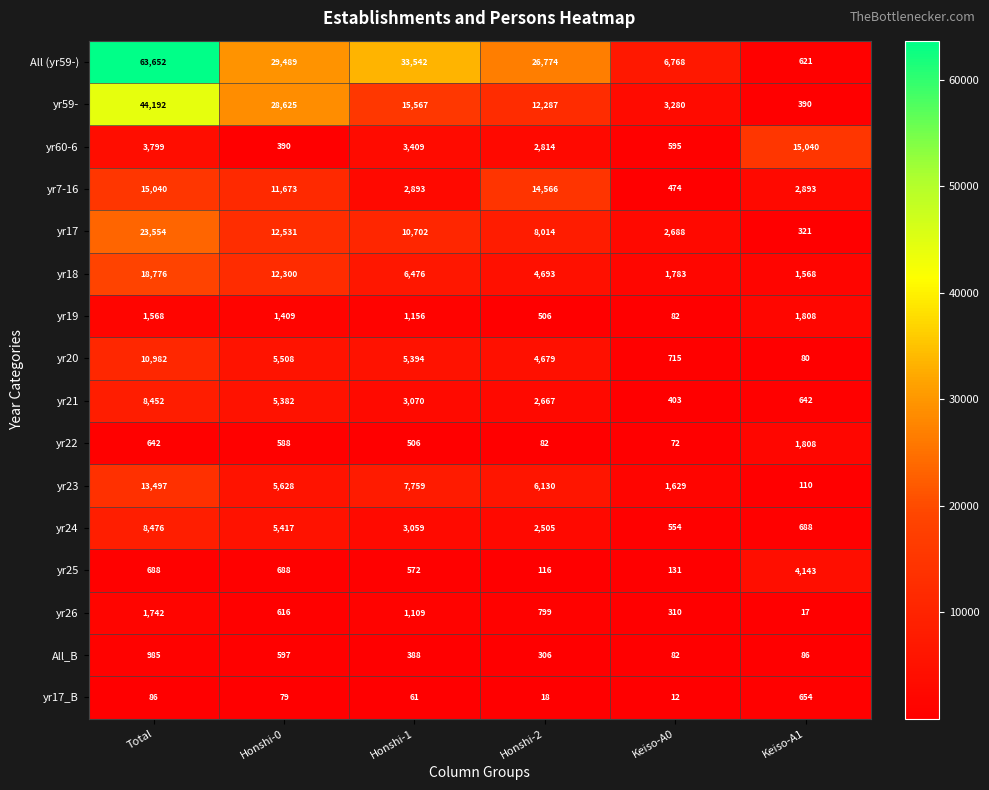

Which series changed the most between Honshi-0 and Keiso-A1?

All (yr59-)